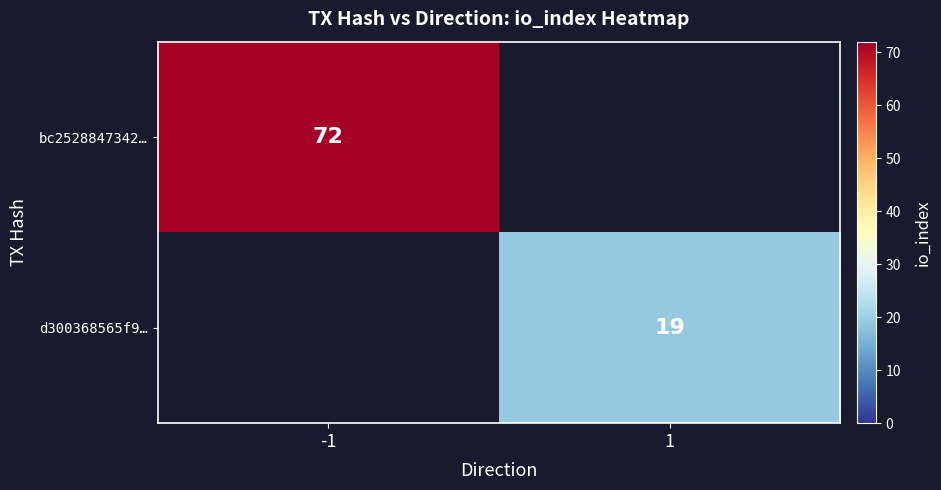

The value of bc2528847342… at -1 is 127. True or false?

False